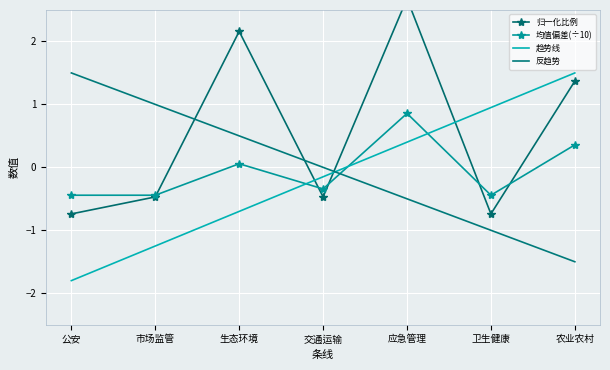

At which category does 均值偏差(÷10) reach its first local valley?

交通运输